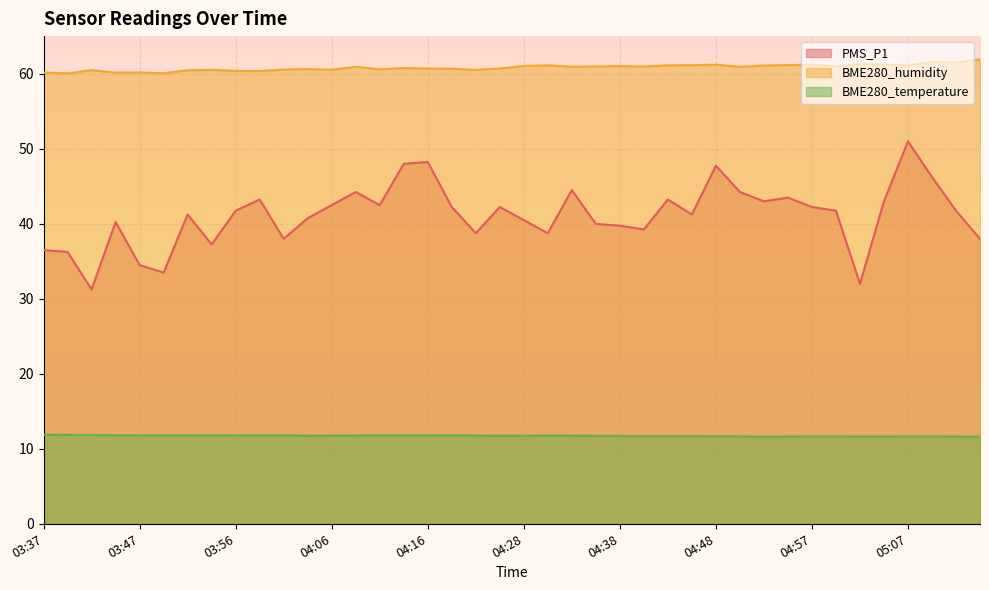

What is the sum of all PMS_P1 values?

1645.0